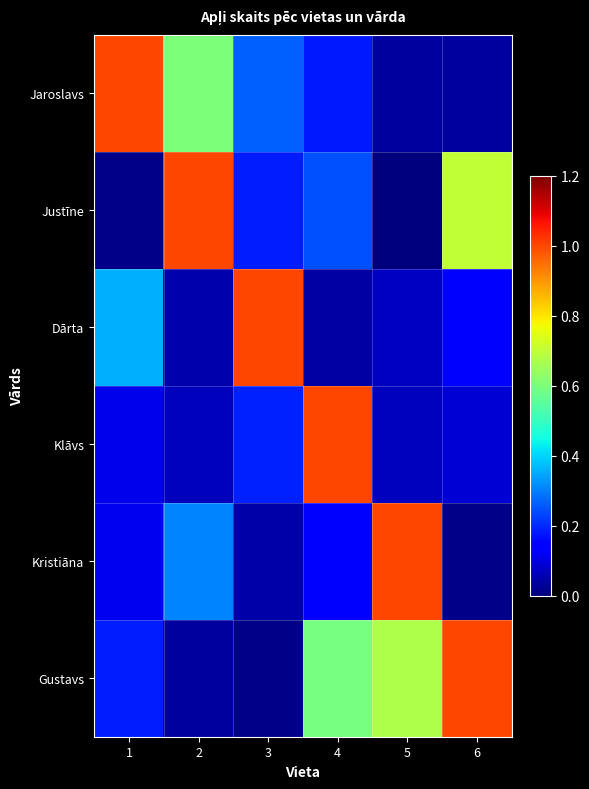

At which category is the sum across all series the highest?

4